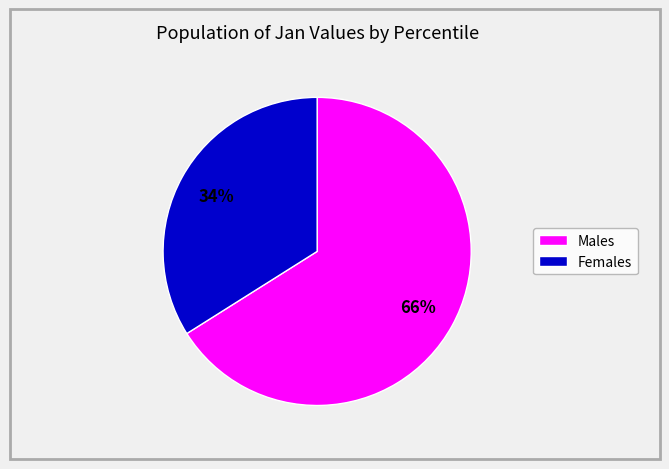

To the nearest percent, what is the difference between the largest and smallest slice percentages?

32%